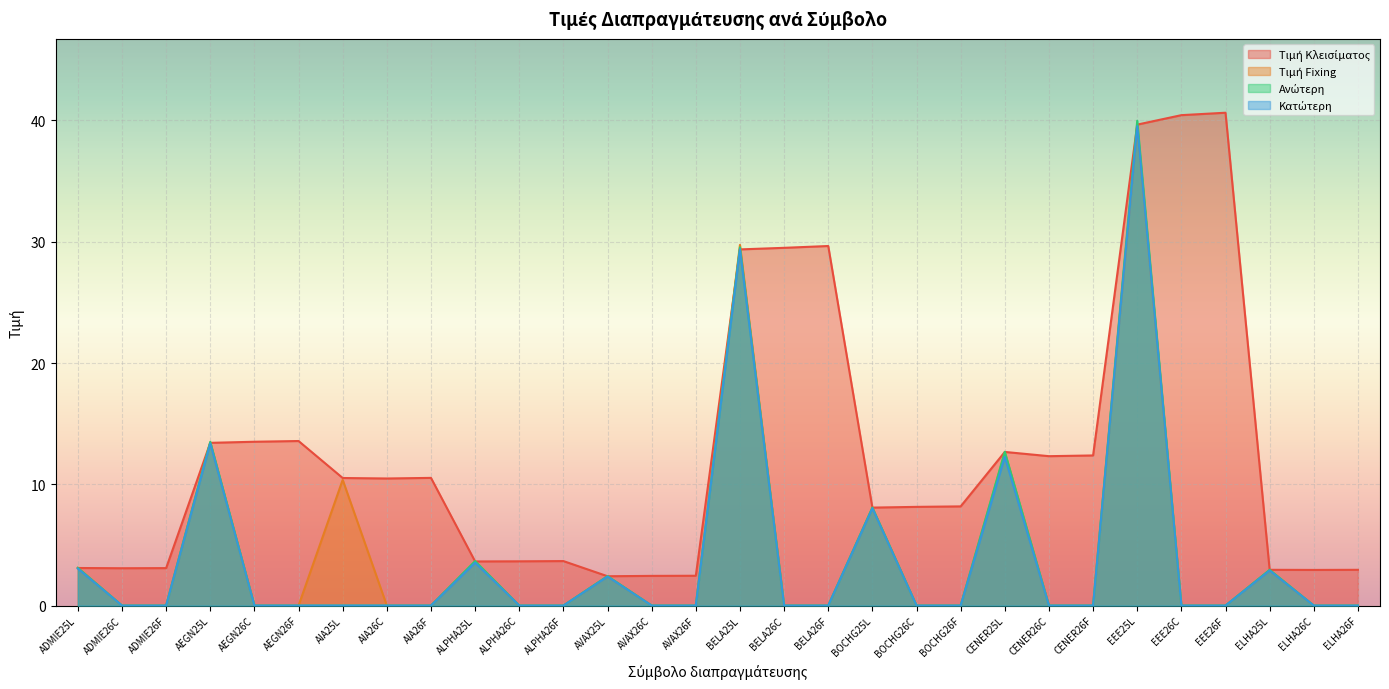

Reading right to left, extract all data points from this chart.

Τιμή Κλεισίματος: 3.0	2.9	3.0	40.6	40.4	39.7	12.4	12.3	12.7	8.2	8.1	8.1	29.6	29.5	29.4	2.5	2.5	2.4	3.7	3.6	3.6	10.5	10.5	10.5	13.6	13.5	13.4	3.1	3.1	3.1
Τιμή Fixing: 0.0	0.0	2.9	0.0	0.0	39.6	0.0	0.0	12.6	0.0	0.0	8.1	0.0	0.0	29.7	0.0	0.0	2.4	0.0	0.0	3.6	0.0	0.0	10.4	0.0	0.0	13.5	0.0	0.0	3.1
Ανώτερη: 0.0	0.0	3.0	0.0	0.0	40.0	0.0	0.0	12.7	0.0	0.0	8.1	0.0	0.0	29.5	0.0	0.0	2.4	0.0	0.0	3.7	0.0	0.0	0.0	0.0	0.0	13.5	0.0	0.0	3.1
Κατώτερη: 0.0	0.0	2.9	0.0	0.0	39.5	0.0	0.0	12.3	0.0	0.0	8.0	0.0	0.0	29.4	0.0	0.0	2.4	0.0	0.0	3.5	0.0	0.0	0.0	0.0	0.0	13.4	0.0	0.0	3.0